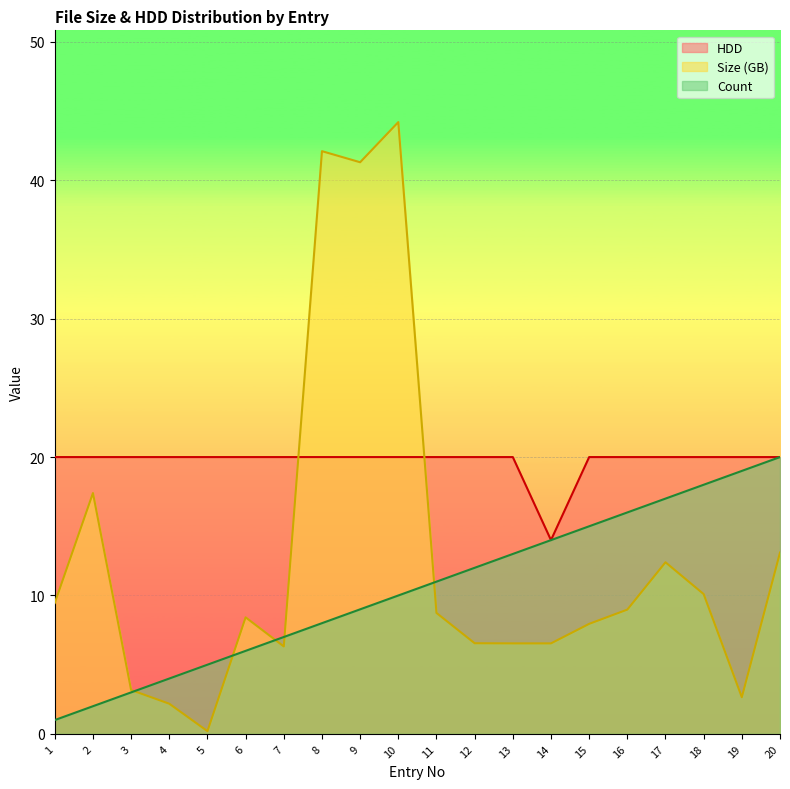

After their last crossing, which series has the higher values: Count or Size (GB)?

Count